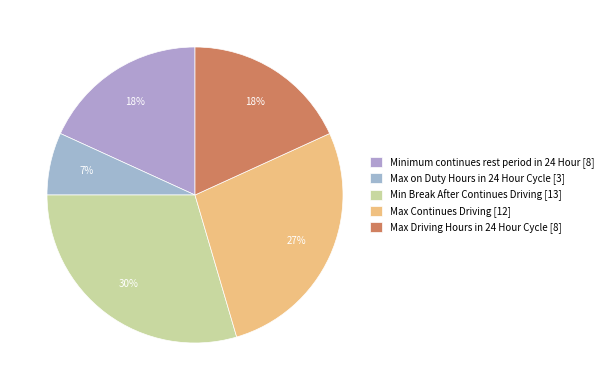

What percentage do Max Driving Hours in 24 Hour Cycle and Max Continues Driving together represent?

45.5%